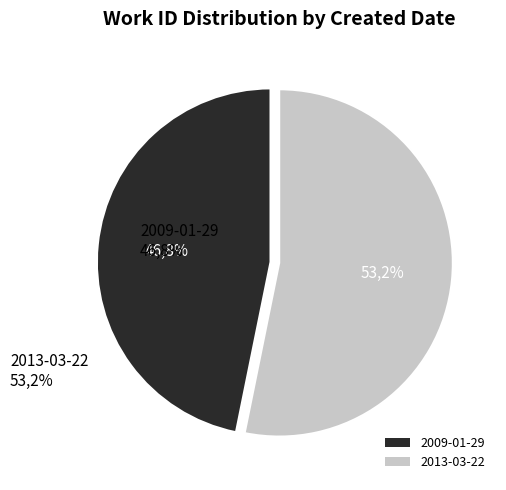

What is the ratio of the value at 2009-01-29 to the value at 2013-03-22?

0.9